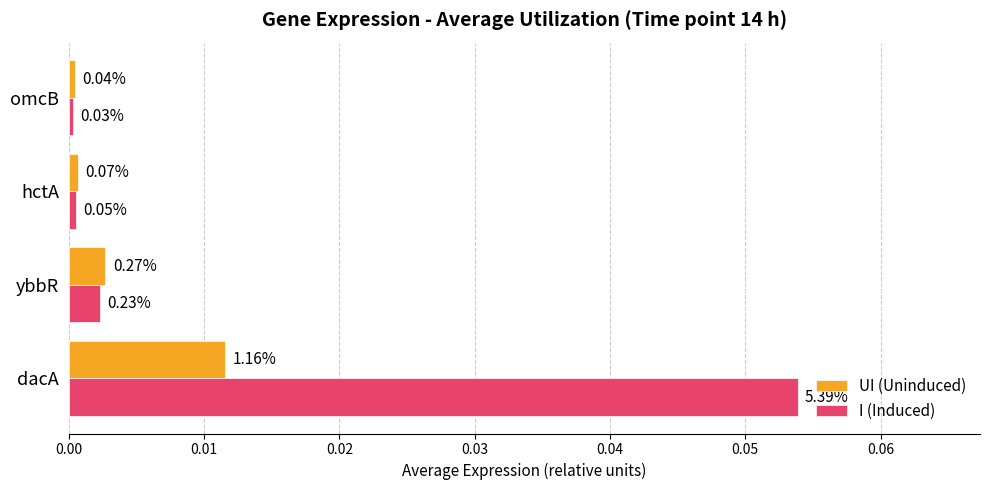

At how many categories does at least one series exceed 0?

4